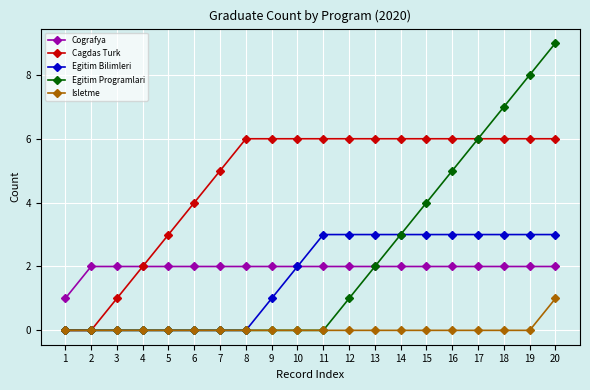

Count the number of categories in the chart.

20